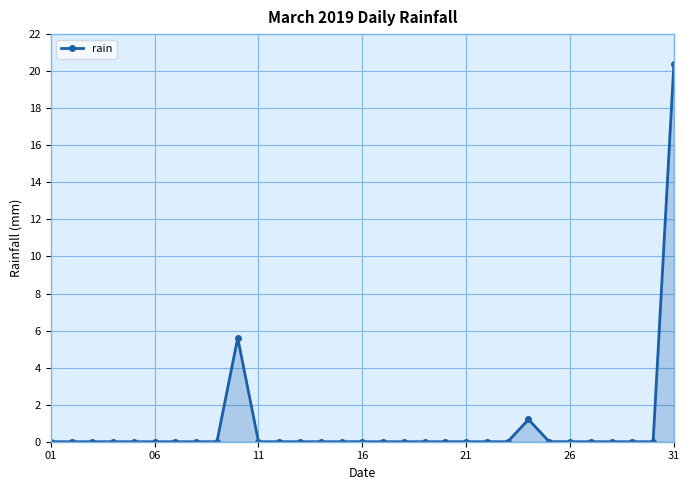

Reading right to left, extract all data points from this chart.

20.4	0.0	0.0	0.0	0.0	0.0	0.0	1.2	0.0	0.0	0.0	0.0	0.0	0.0	0.0	0.0	0.0	0.0	0.0	0.0	0.0	5.6	0.0	0.0	0.0	0.0	0.0	0.0	0.0	0.0	0.0